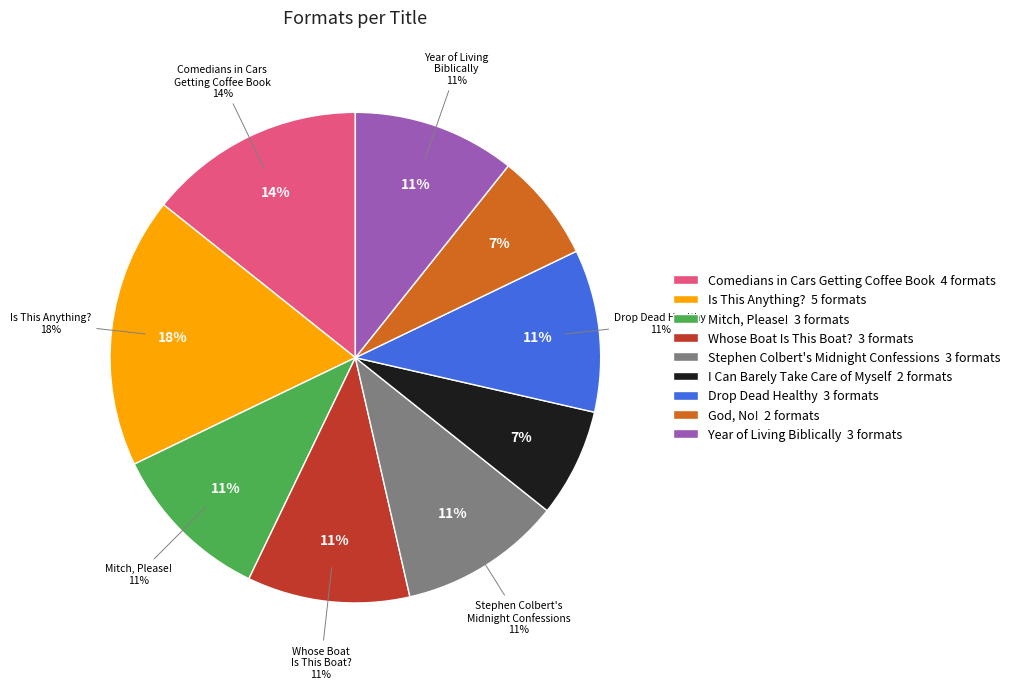

What is the change in value from Comedians in Cars Getting Coffee Book to Drop Dead Healthy?

-1